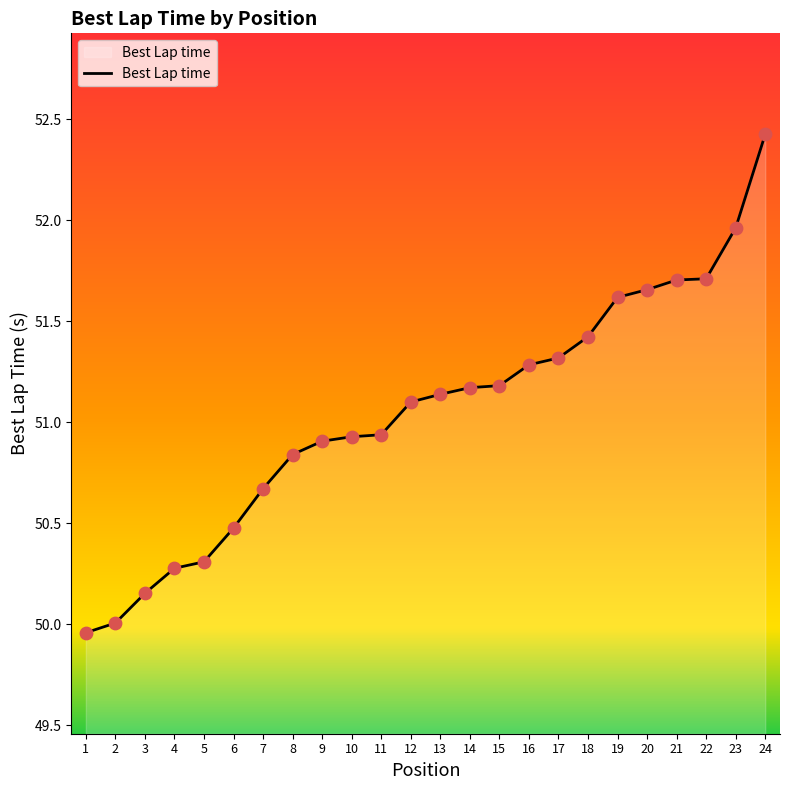

Approximately how many times larger is the value at 4 compared to 21?

1.0